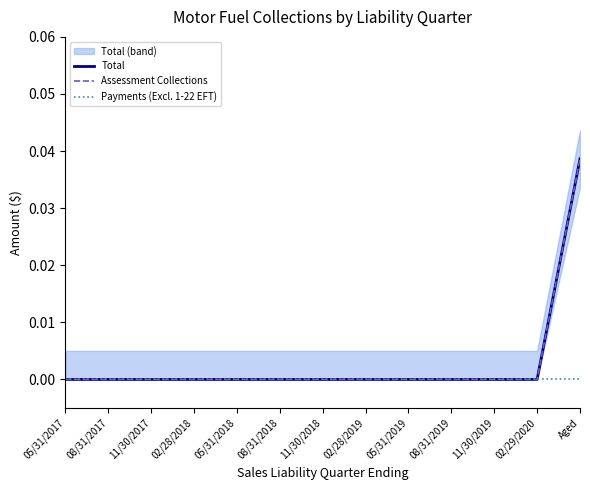

True or false: Payments (Excl. 1-22 EFT) has more than 2 interior local peaks.

False